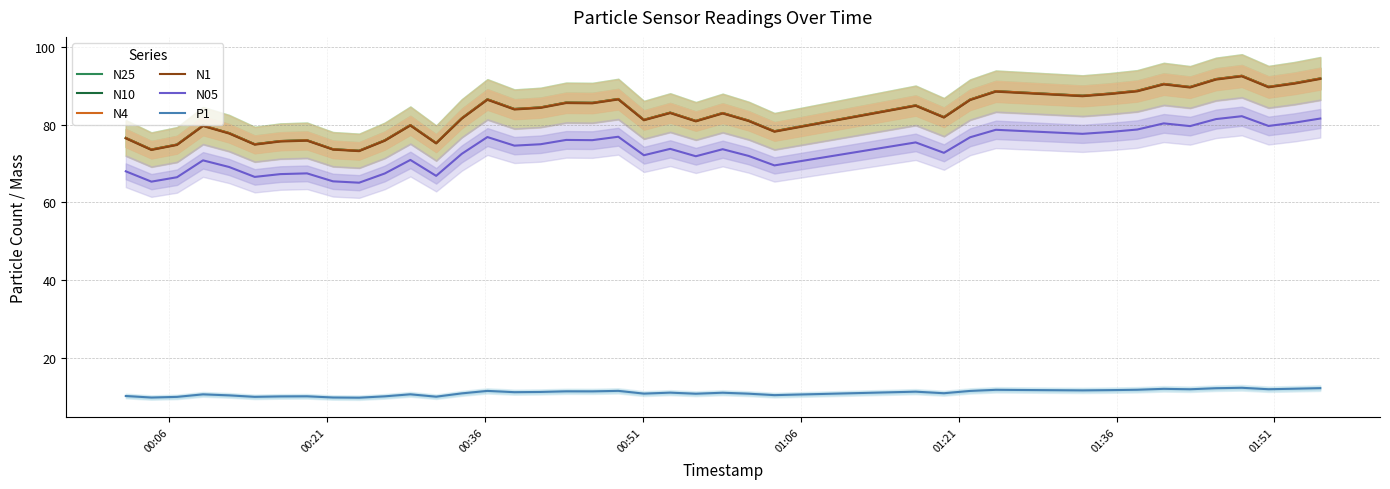

What are all the series names shown in the legend?

N25, N10, N4, N1, N05, P1